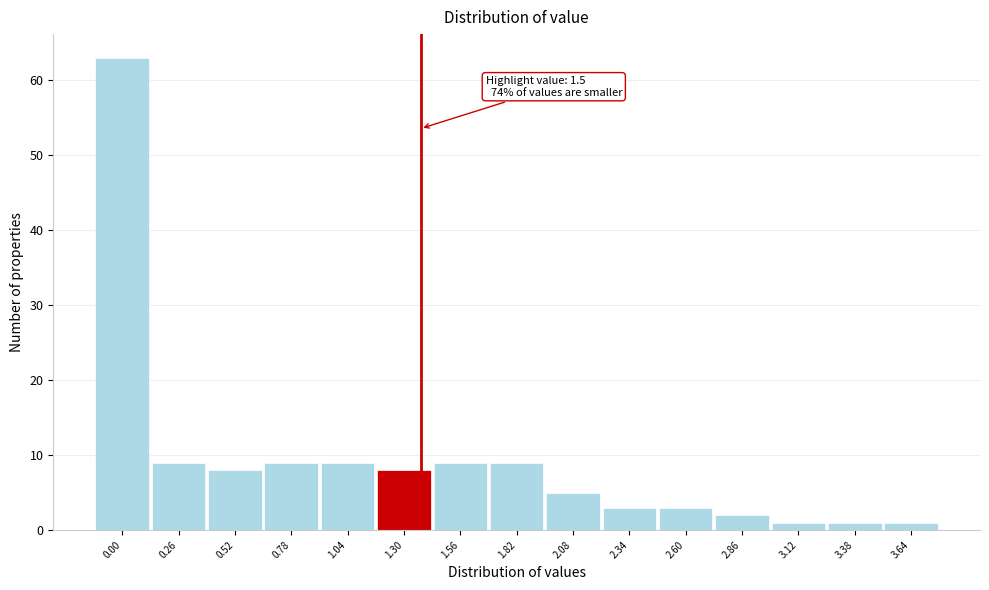

Reading right to left, transcribe all the data shown in this chart.

1	1	1	2	3	3	5	9	9	8	9	9	8	9	63